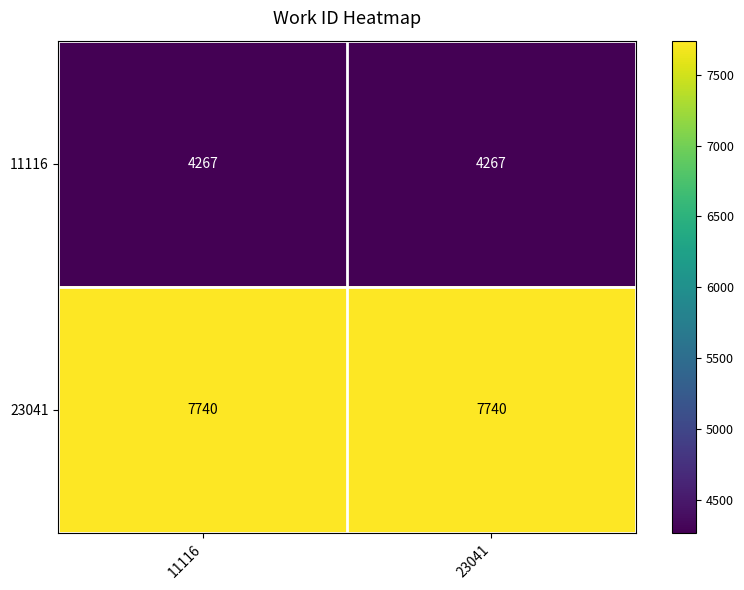

Rank the series at 11116 from highest to lowest value.

23041, 11116